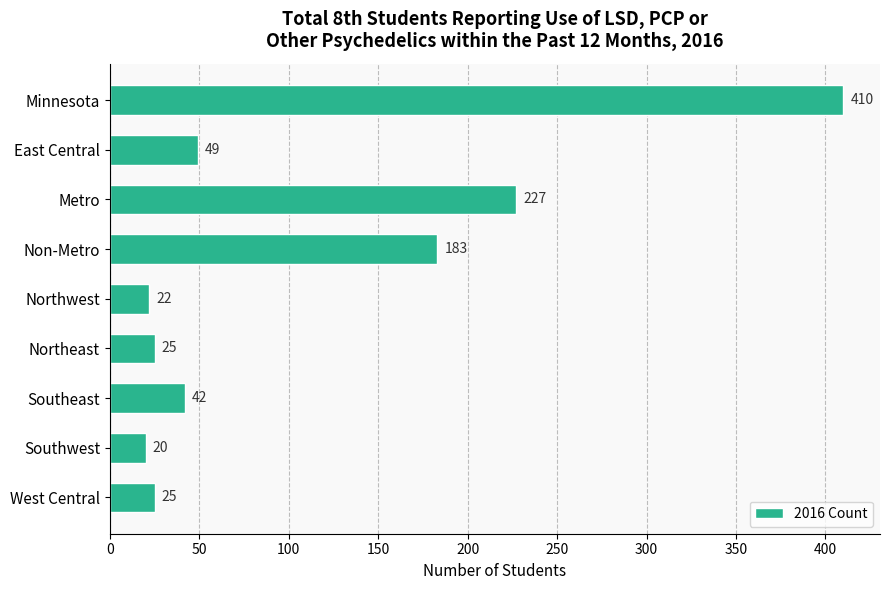

At which label is the value closest to 215?

Metro